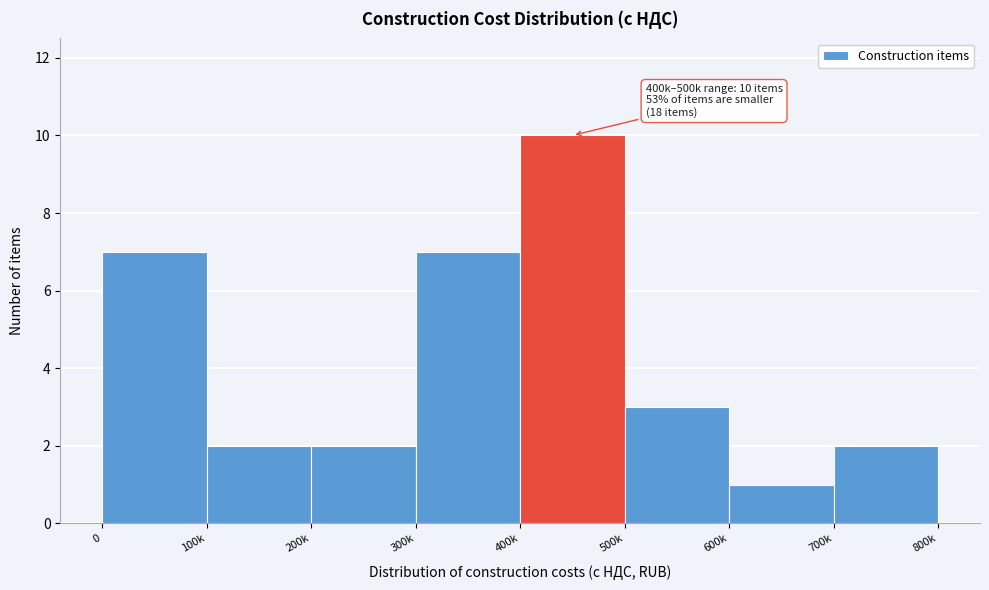

Reading left to right, transcribe all the data shown in this chart.

0=7	100k=2	200k=2	300k=7	400k=10	500k=3	600k=1	700k=2